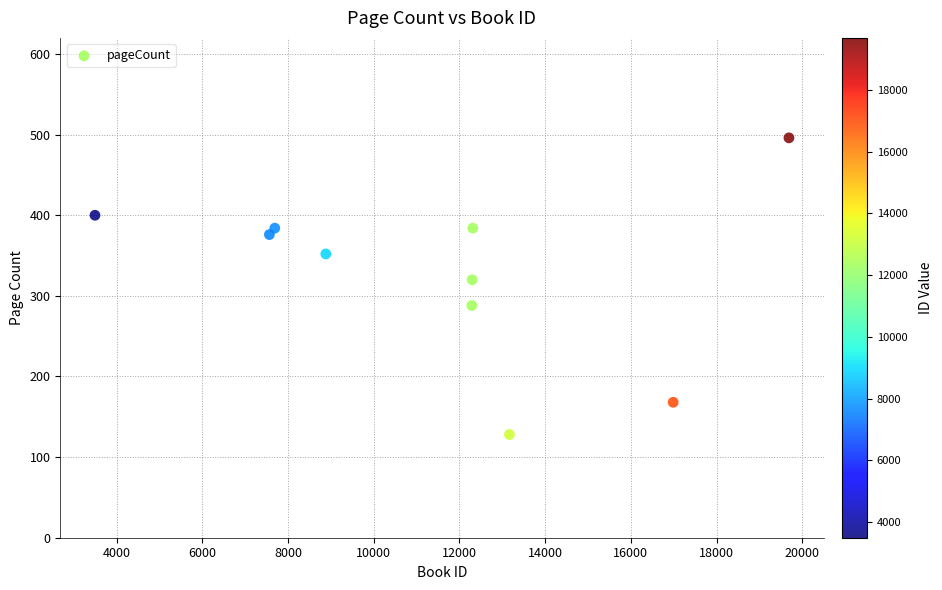

What Y value in the scatter plot is closest to 312?

320